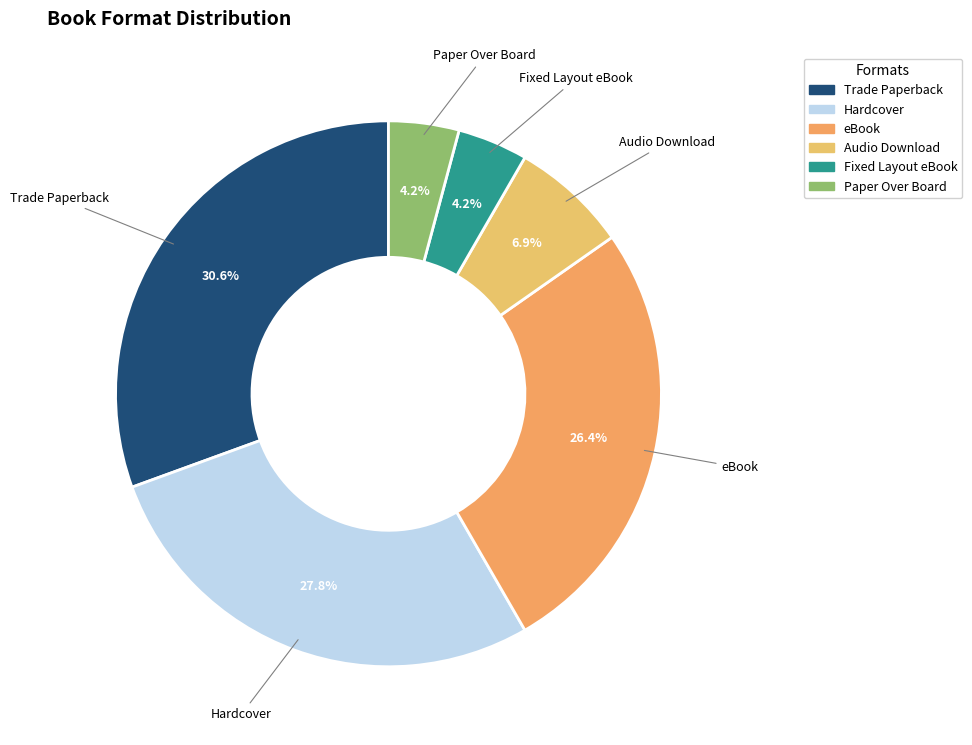

How many slices are in this pie chart?

6